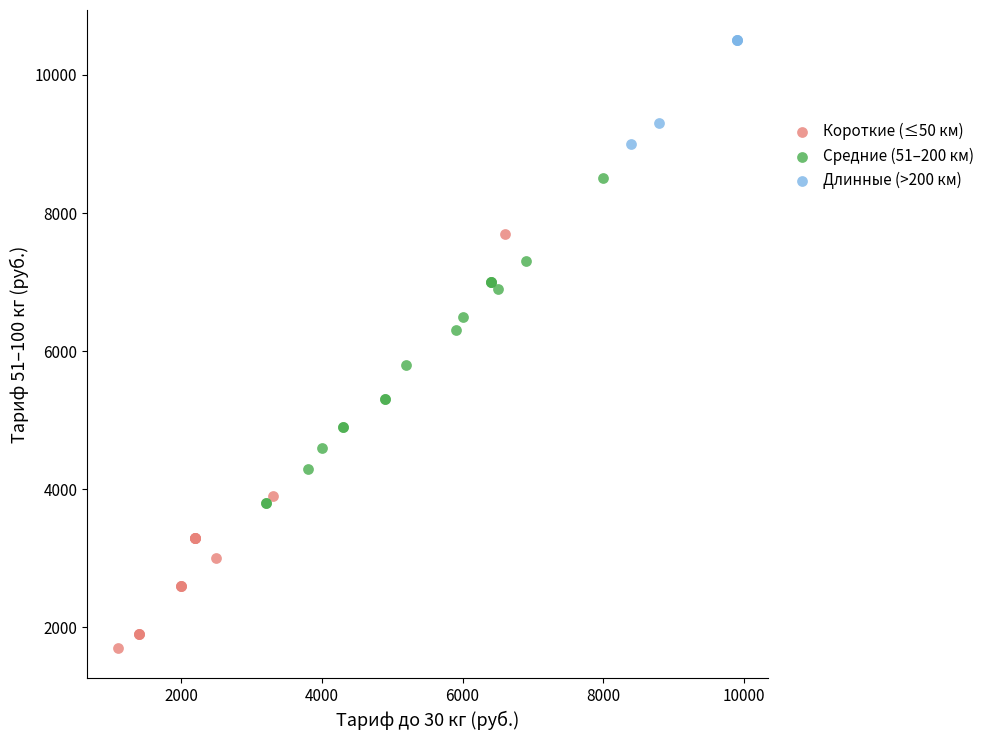

Which series contains the lowest Y value?

Короткие (≤50 км)